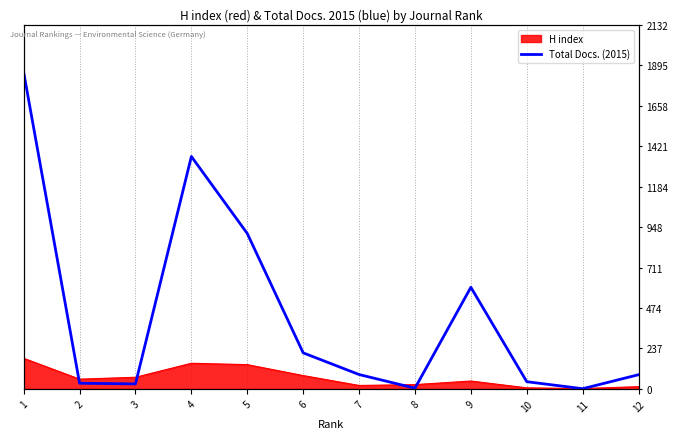

Reading right to left, list all the values displayed in this chart.

83	1	42	595	4	84	211	910	1361	29	33	1854